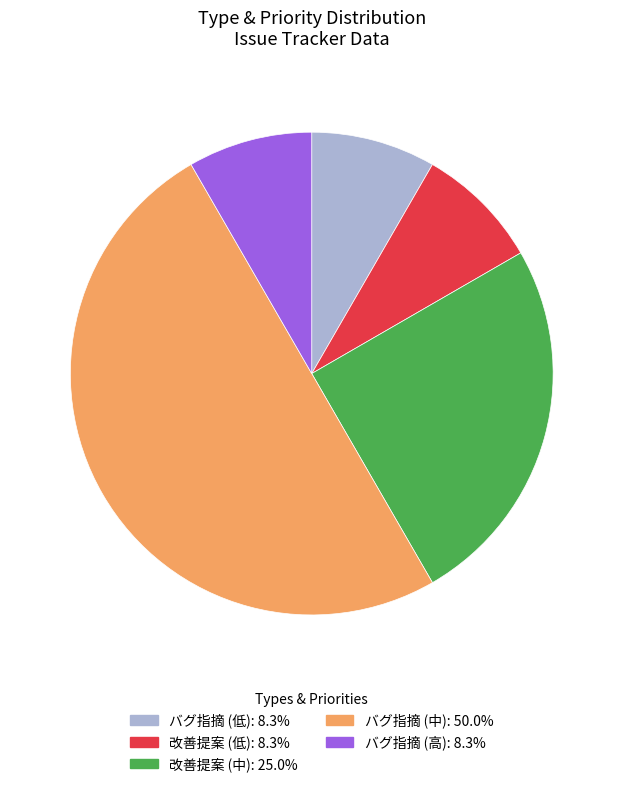

True or false: バグ指摘 (中) accounts for 60% of the total.

False